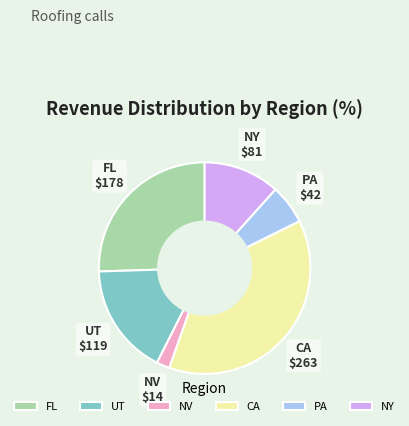

How many slices are in this pie chart?

6